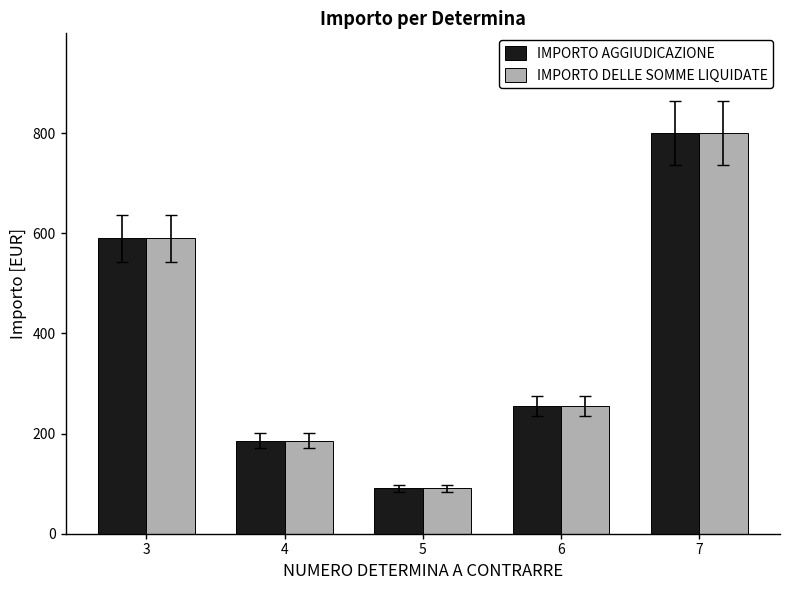

What is the maximum value for IMPORTO DELLE SOMME LIQUIDATE?

799.6